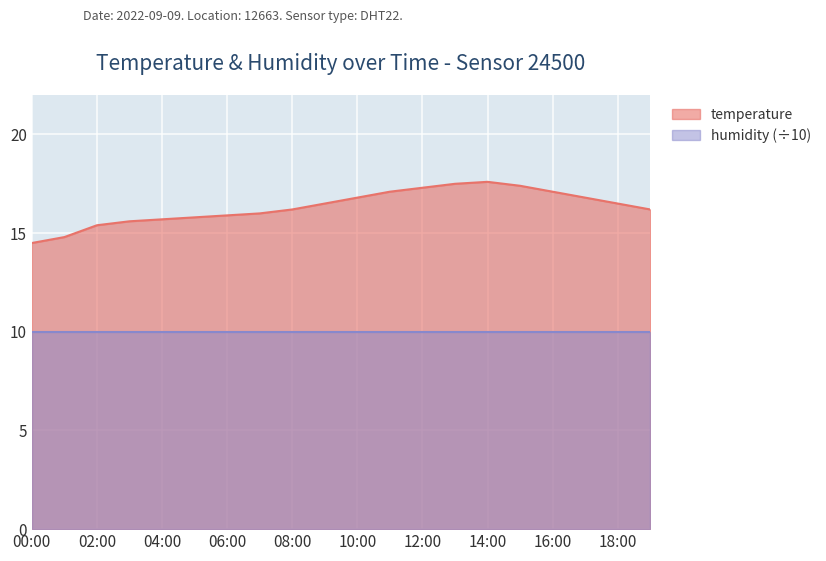

How many lines are shown in the chart?

2